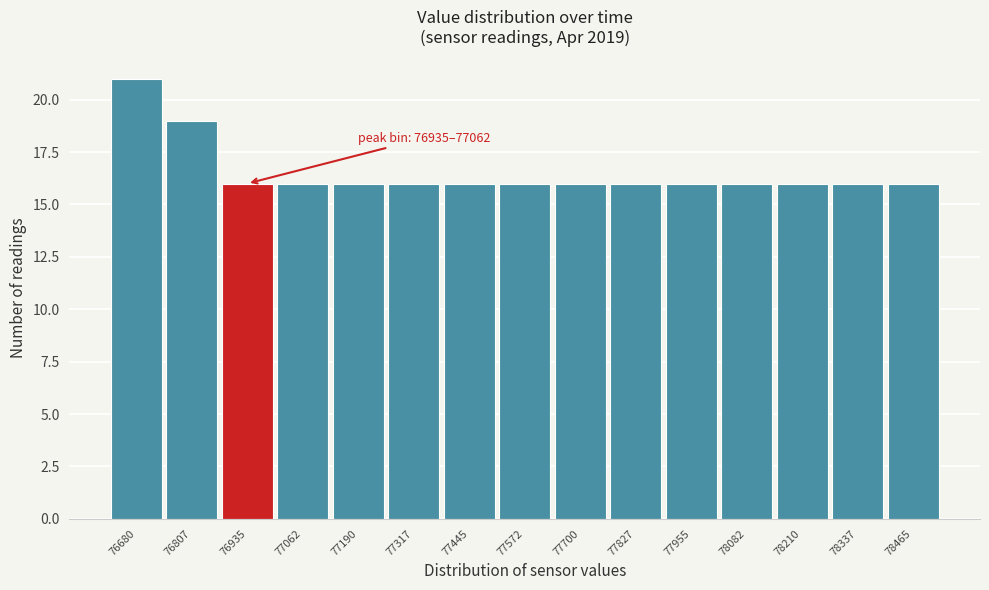

Reading right to left, transcribe all the data shown in this chart.

16	16	16	16	16	16	16	16	16	16	16	16	16	19	21